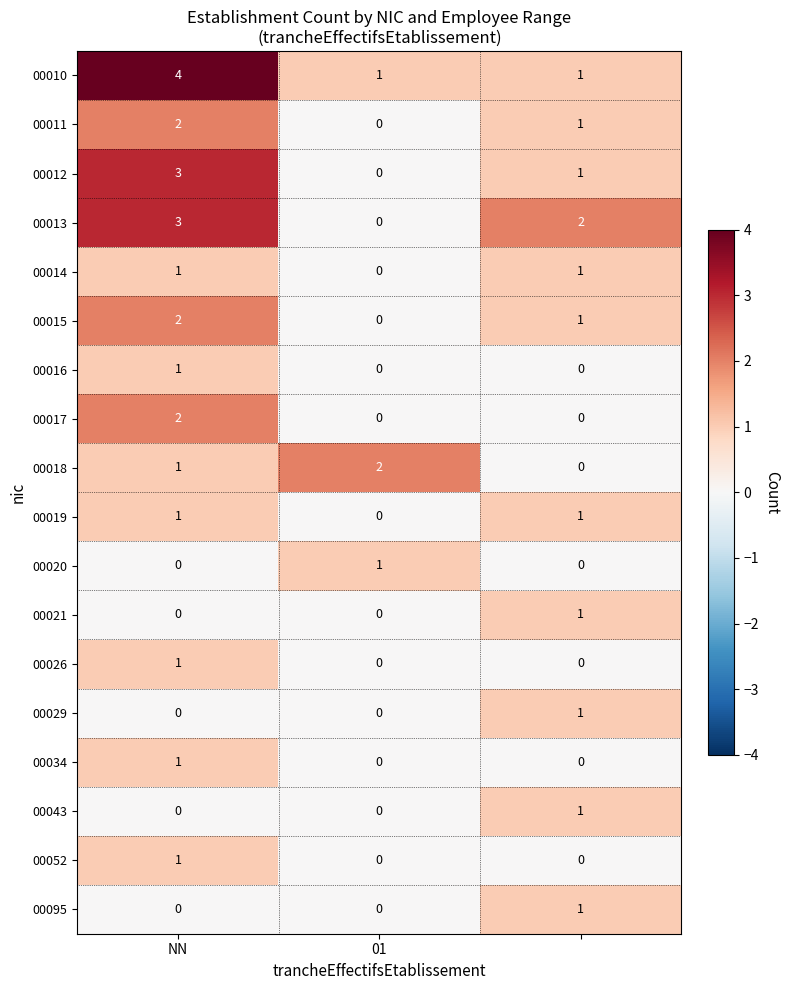

Which series has the largest total across all categories?

00010